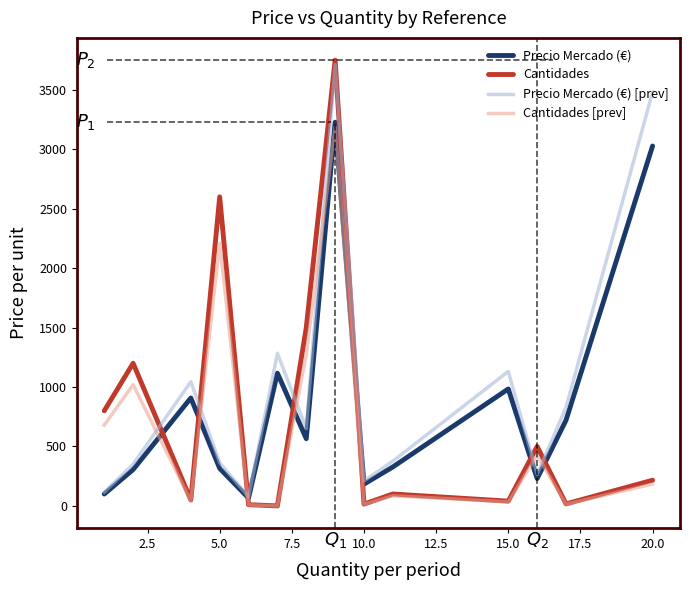

True or false: Cantidades and Precio Mercado (€) [prev] cross at least once.

True